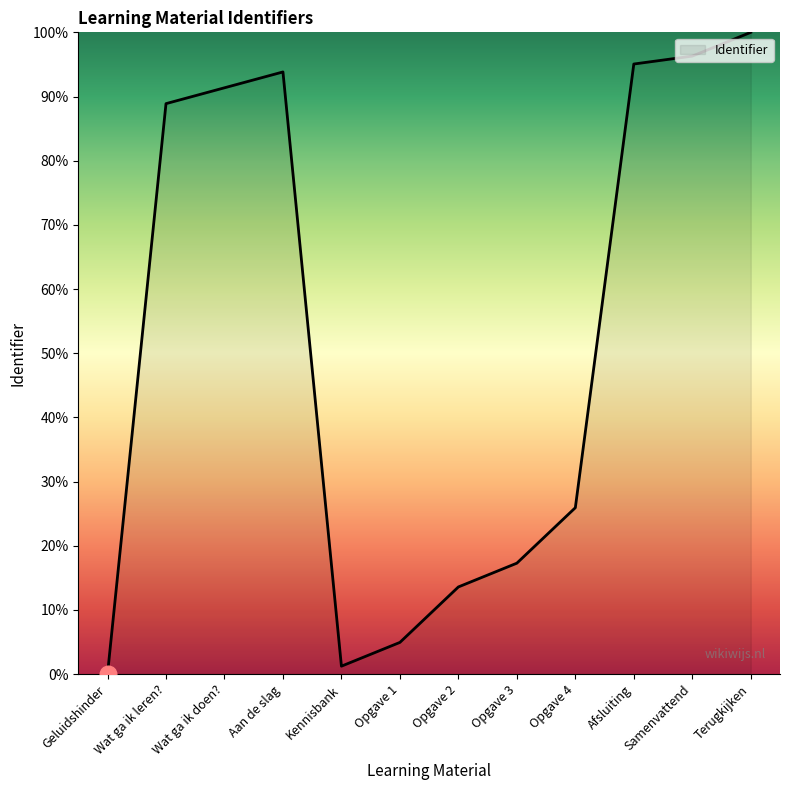

The value at Terugkijken is 100.0. True or false?

True